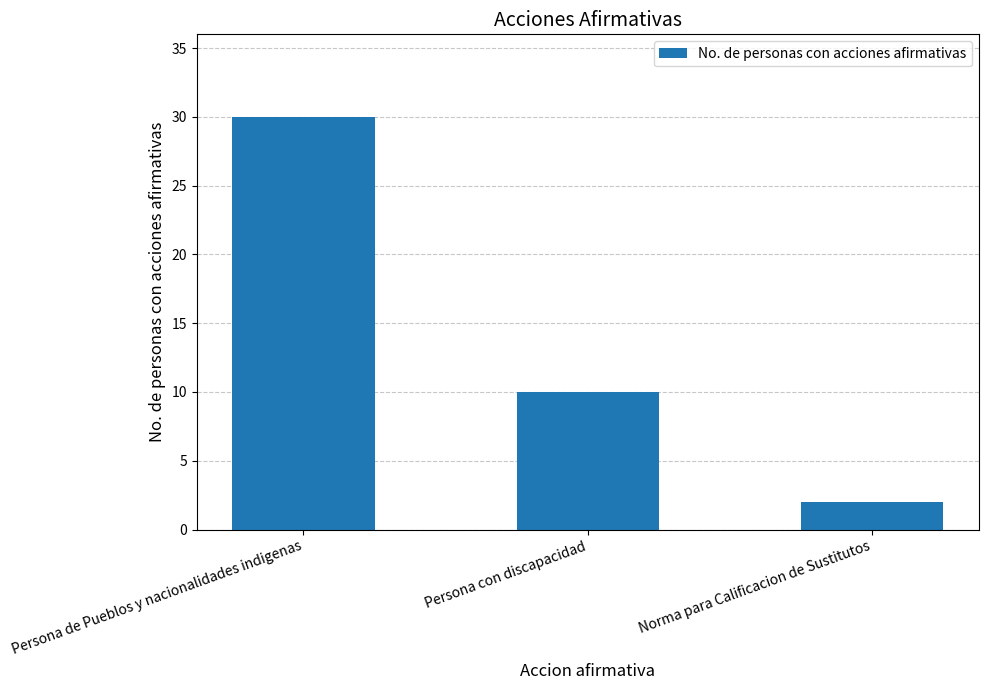

What is the difference between the maximum and minimum values?

28